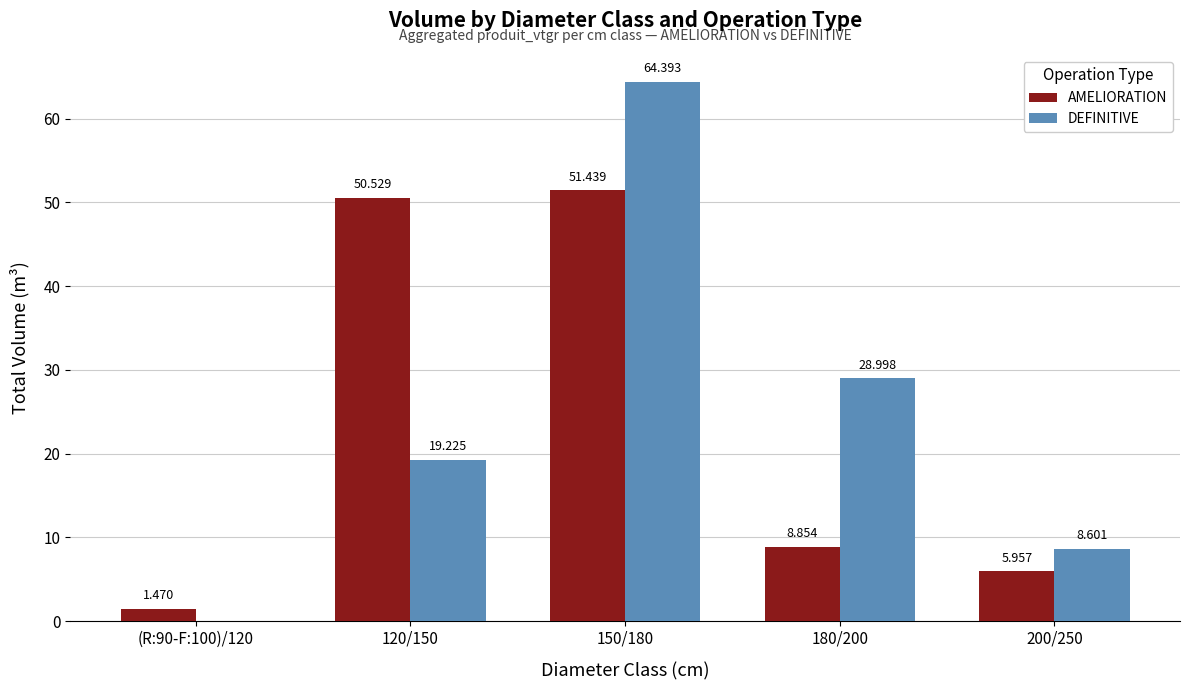

Which series changed the most between (R:90-F:100)/120 and 150/180?

DEFINITIVE